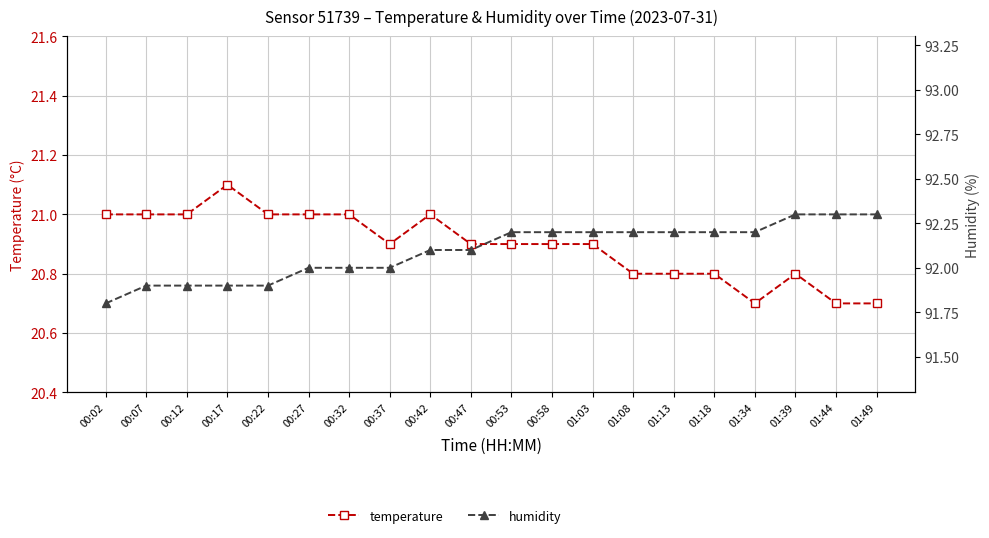

How many lines are shown in the chart?

2